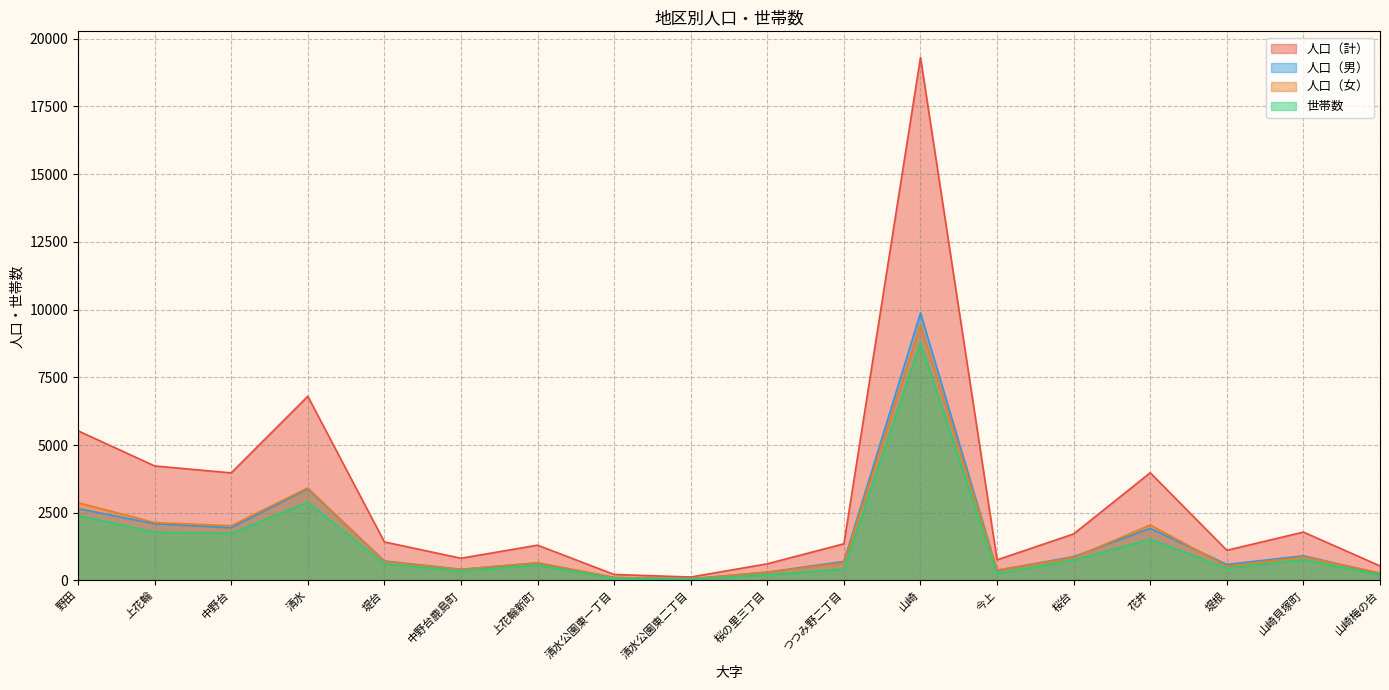

Where is 人口（女） nearest to the value 4746?

清水